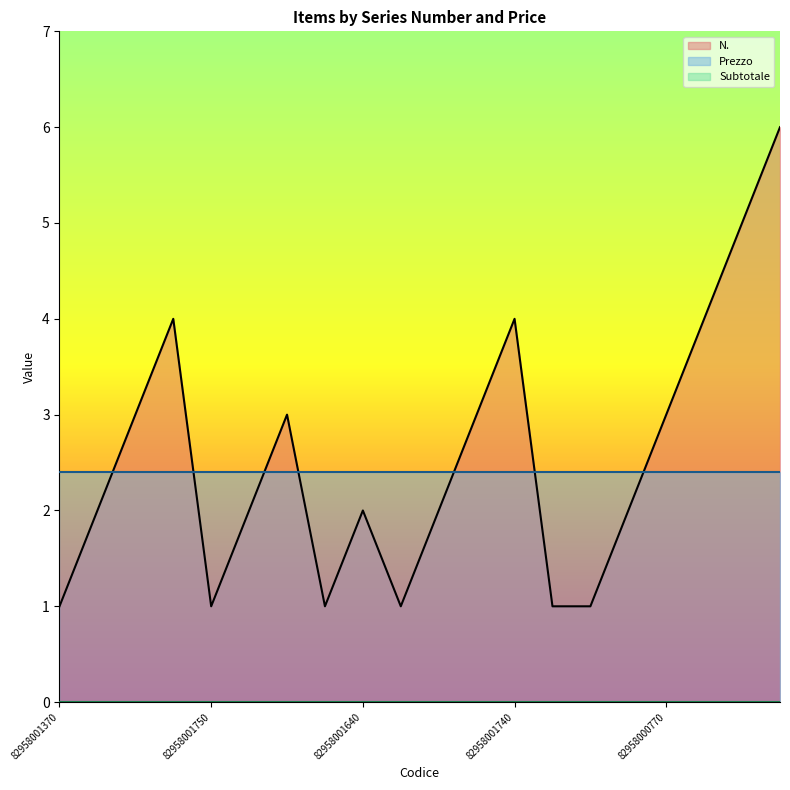

Which series has the largest range (max minus min)?

N.